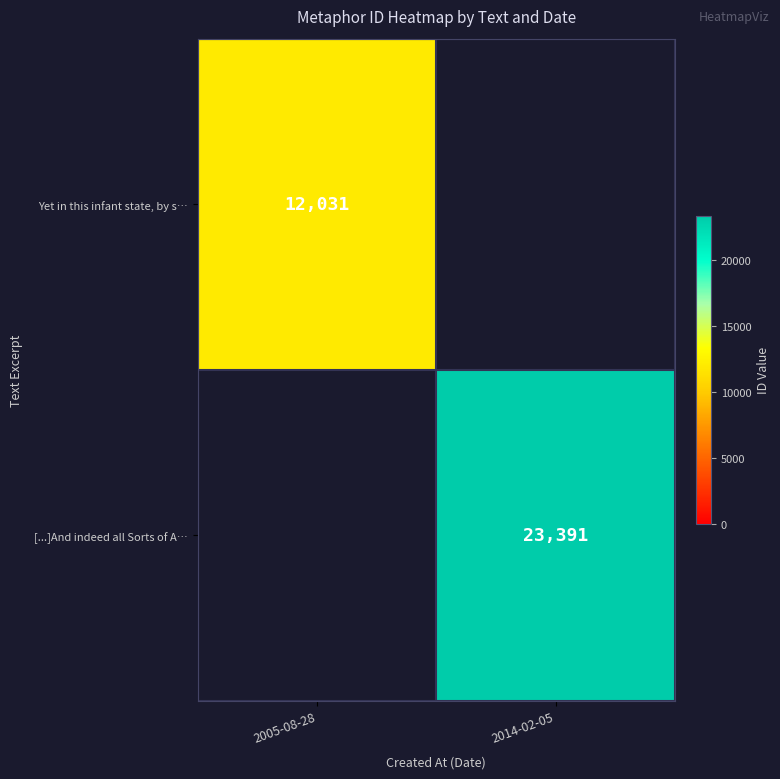

The value of [...]And indeed all Sorts of A… at 2014-02-05 is 36513. True or false?

False